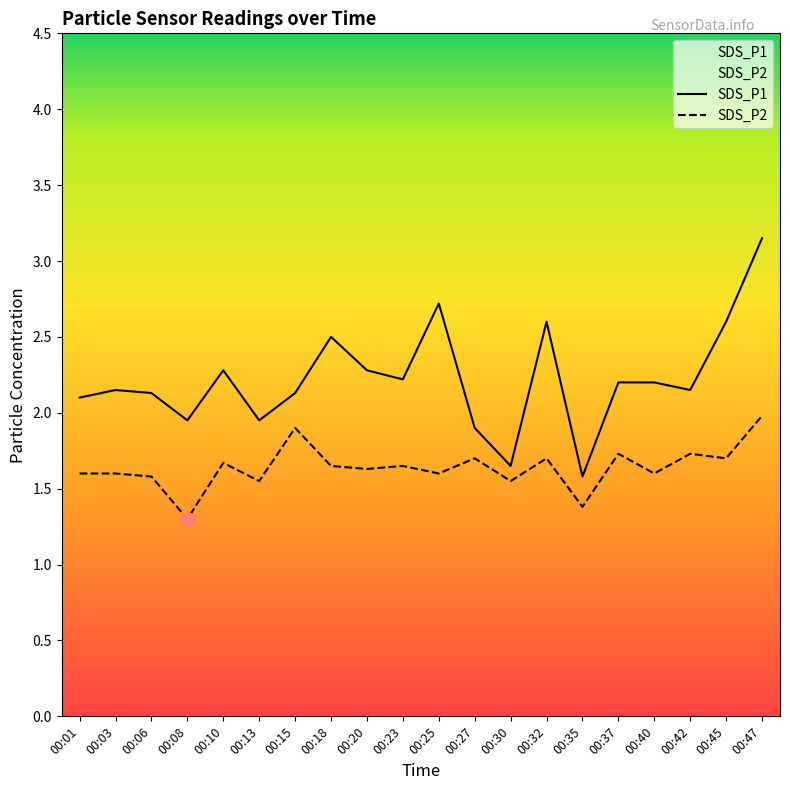

Which series has the largest range (max minus min)?

SDS_P1